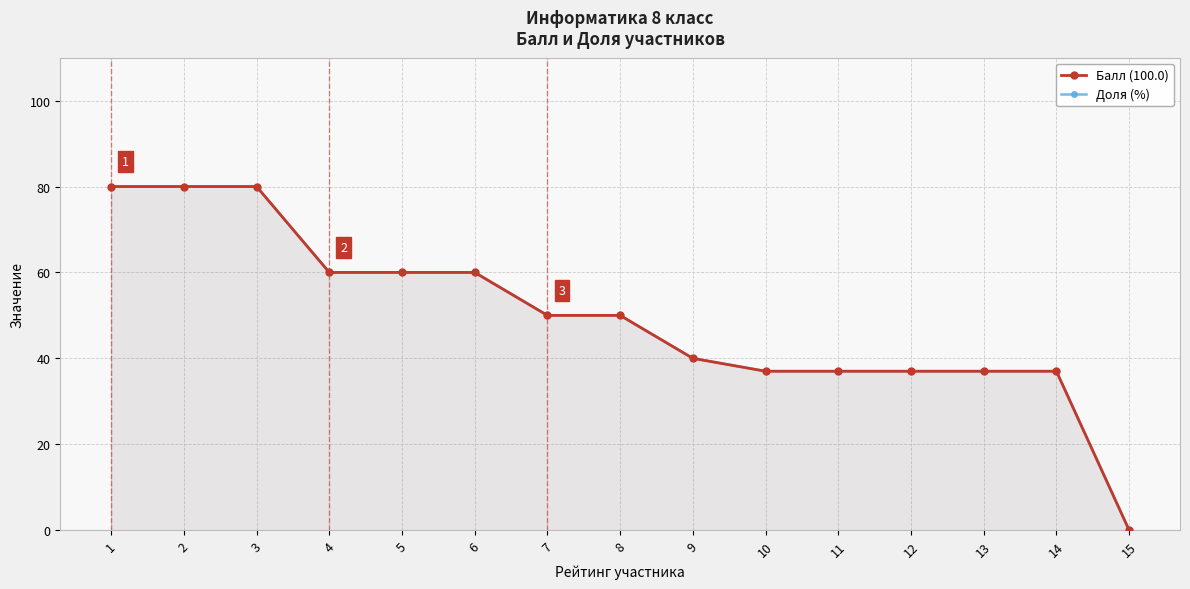

At how many categories does at least one series exceed 2?

14